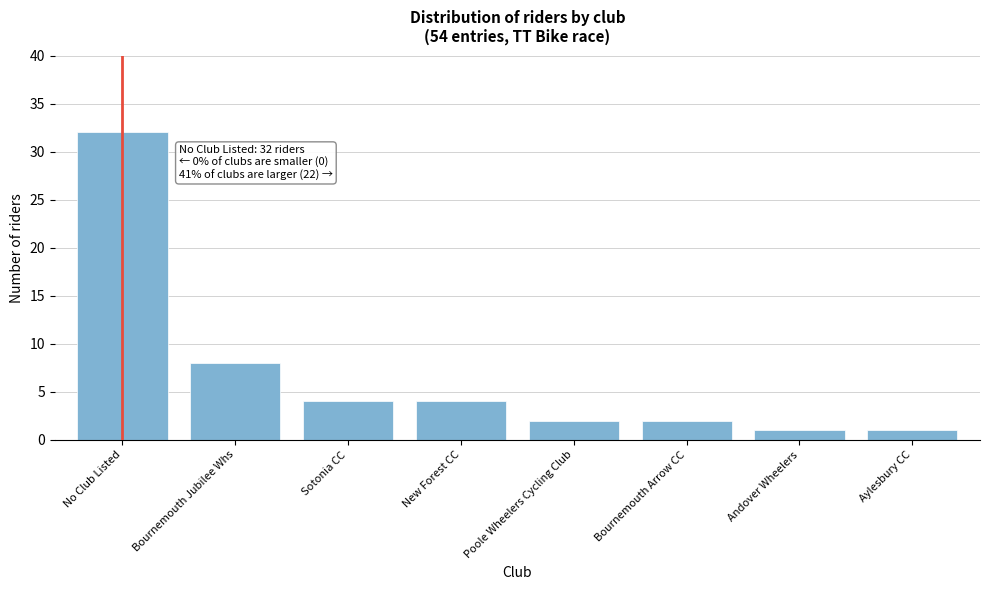

Reading left to right, extract all data points from this chart.

No Club Listed=32	Bournemouth Jubilee Whs=8	Sotonia CC=4	New Forest CC=4	Poole Wheelers Cycling Club=2	Bournemouth Arrow CC=2	Andover Wheelers=1	Aylesbury CC=1